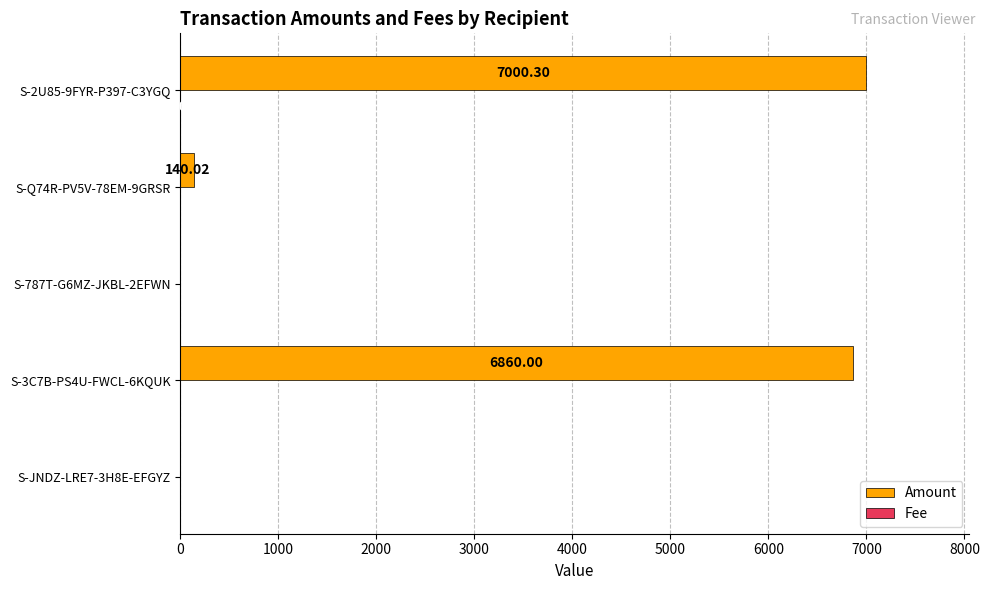

Which series changed the most between S-Q74R-PV5V-78EM-9GRSR and S-2U85-9FYR-P397-C3YGQ?

Amount